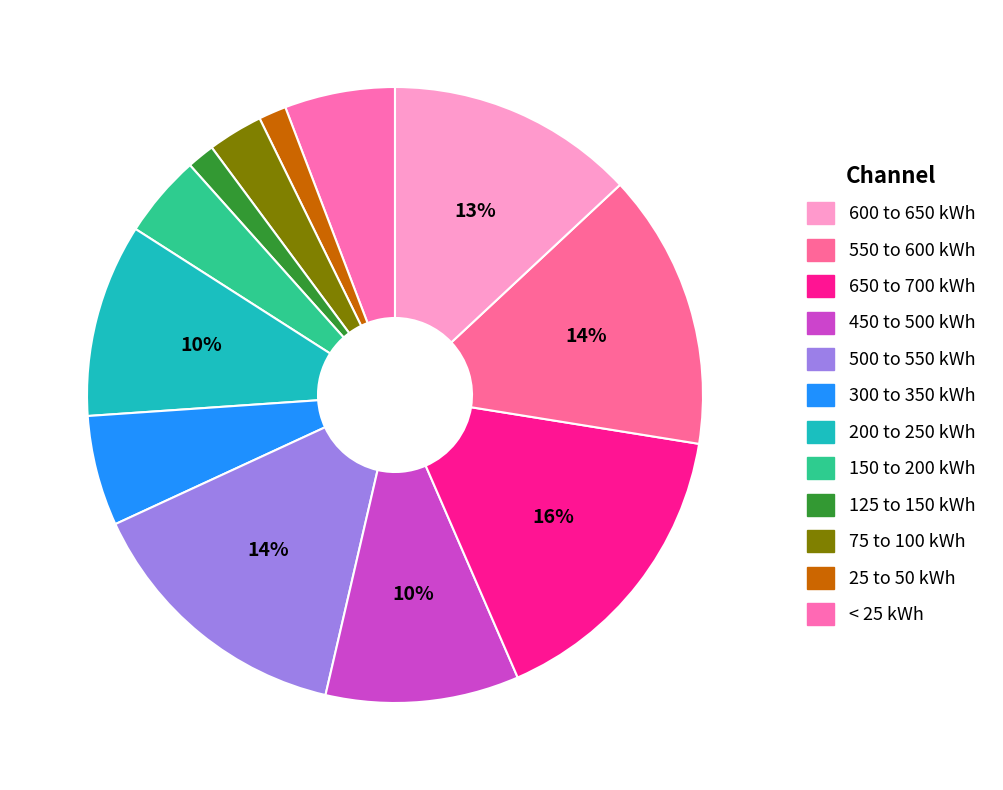

Does any single category account for the majority?

No